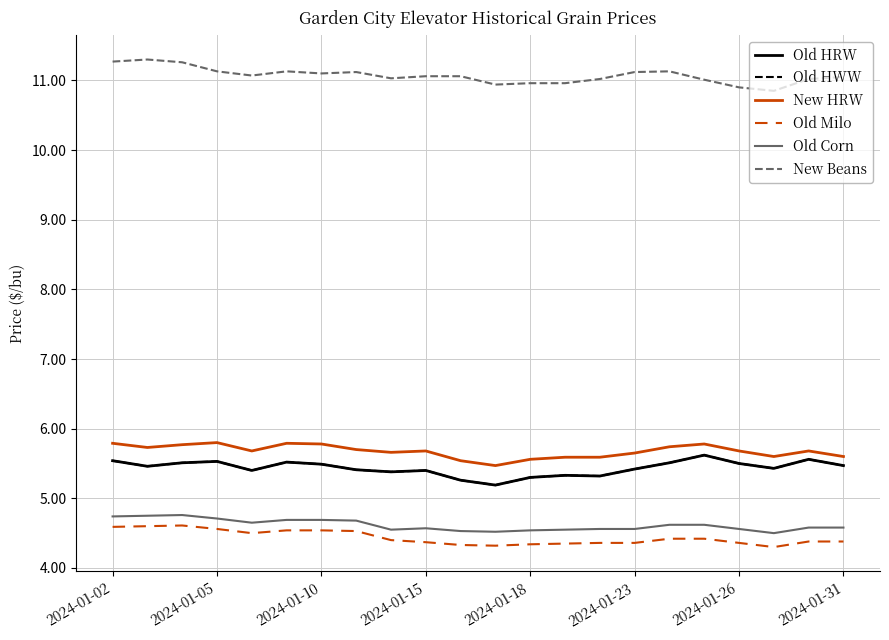

Does the chart display data point markers on the line(s)?

No